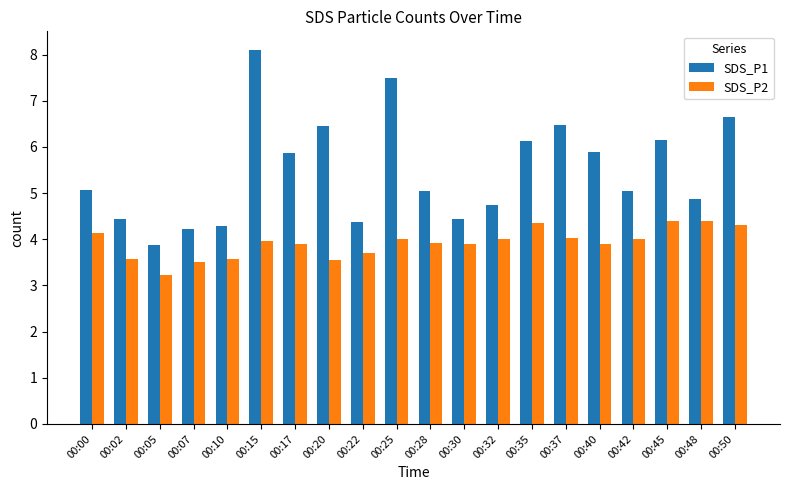

List the series in order of their peak value, highest first.

SDS_P1, SDS_P2